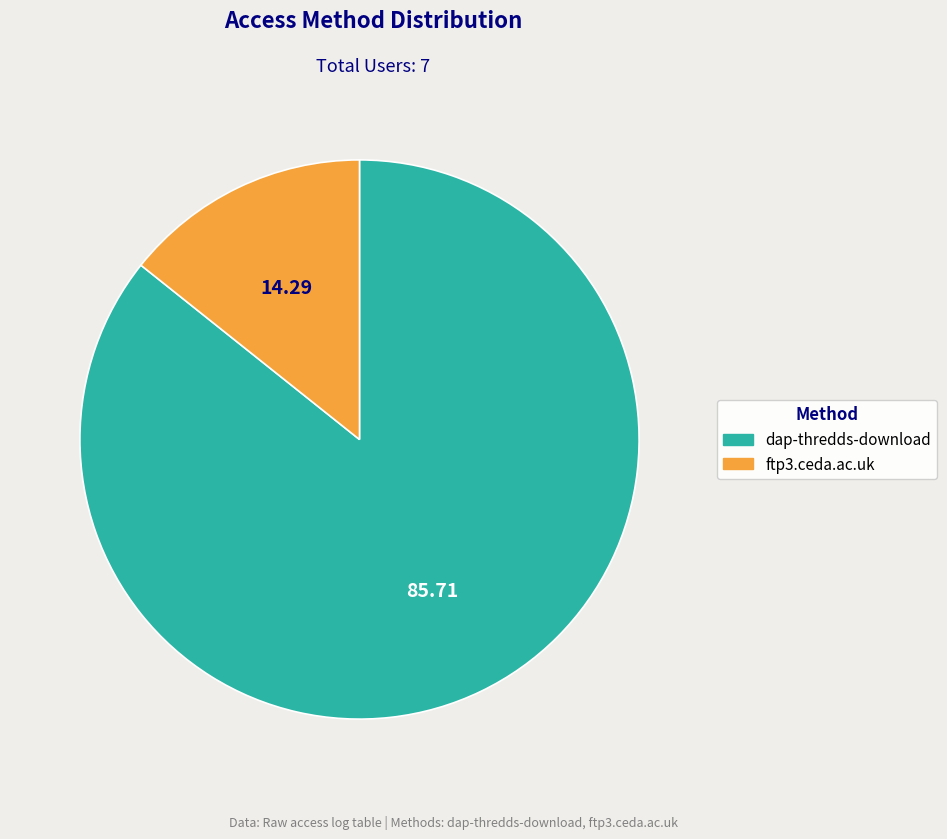

Do dap-thredds-download and ftp3.ceda.ac.uk together represent more than half of the pie?

Yes